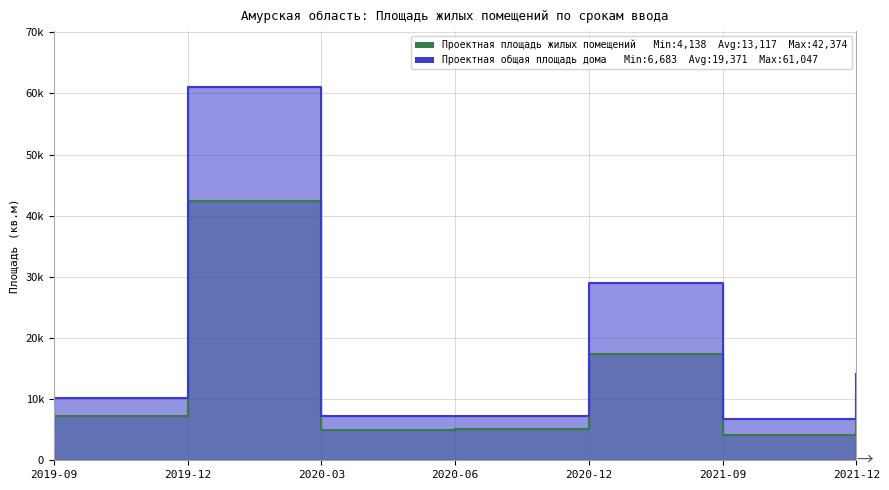

True or false: Проектная общая площадь дома has more than 2 interior local peaks.

False